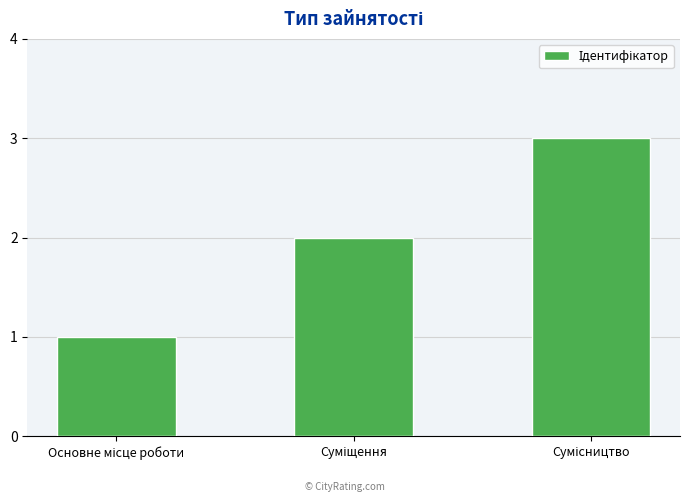

What is the sum of all values?

6